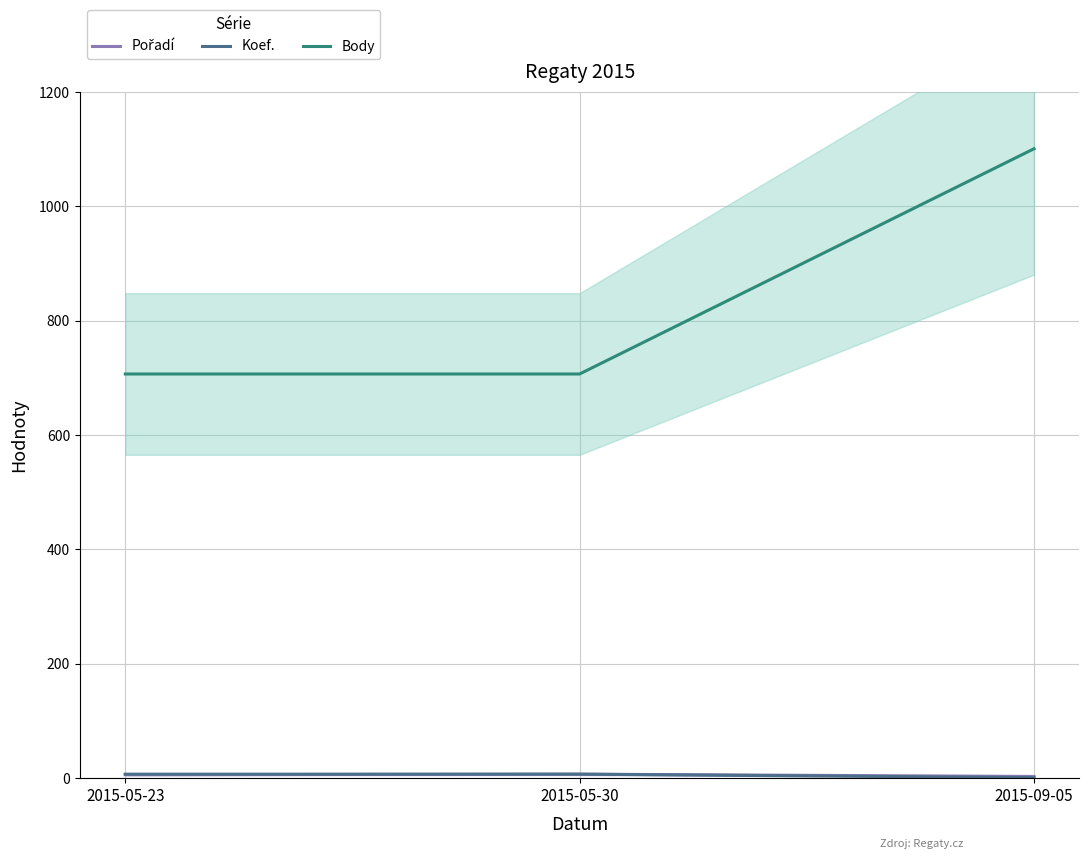

At 2015-05-23, list the series in order from smallest to largest.

Pořadí, Koef., Body